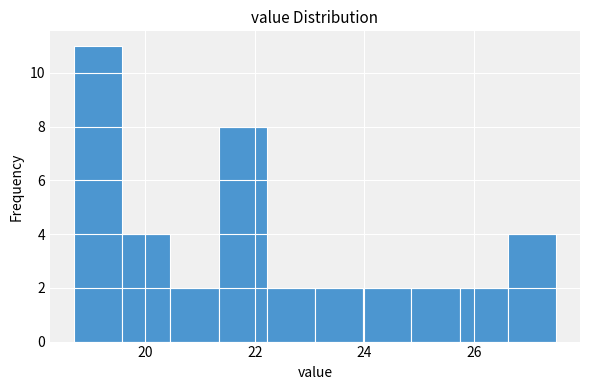

Which range on the x-axis has the tallest bar?

18.70 to 19.58